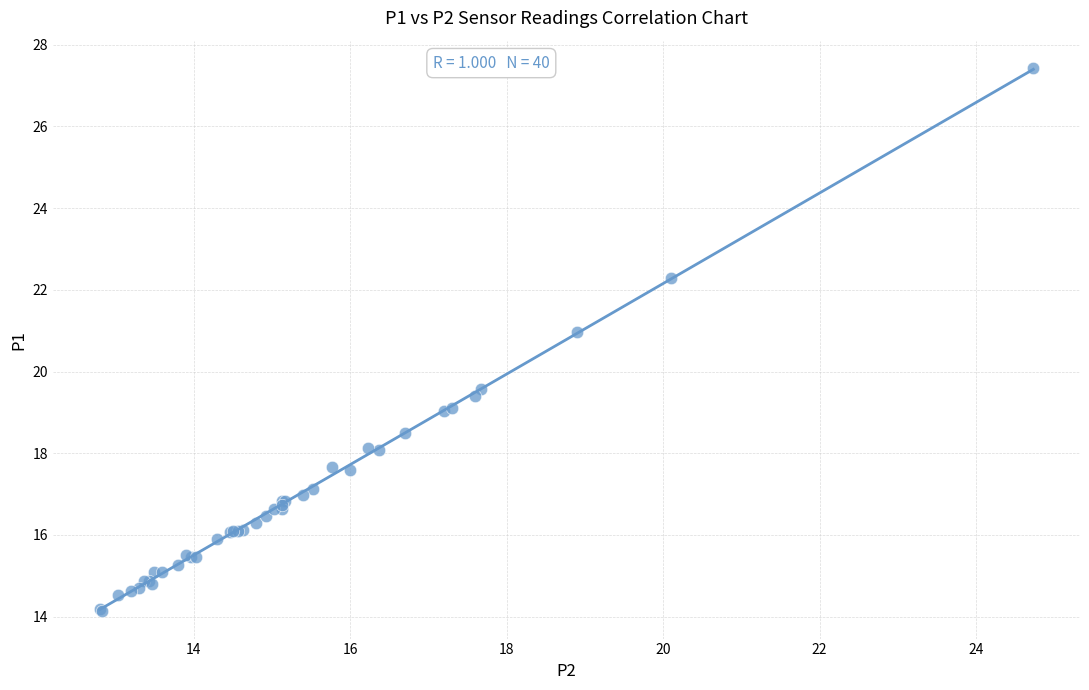

What Y value in the scatter plot is closest to 20?

19.6